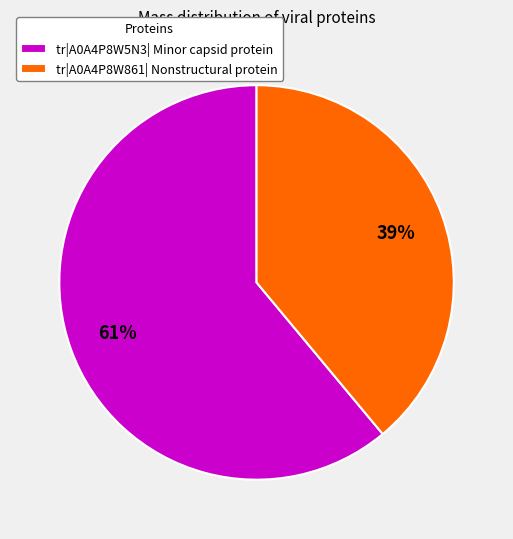

To the nearest percent, what portion does tr|A0A4P8W5N3| Minor capsid protein represent?

61%